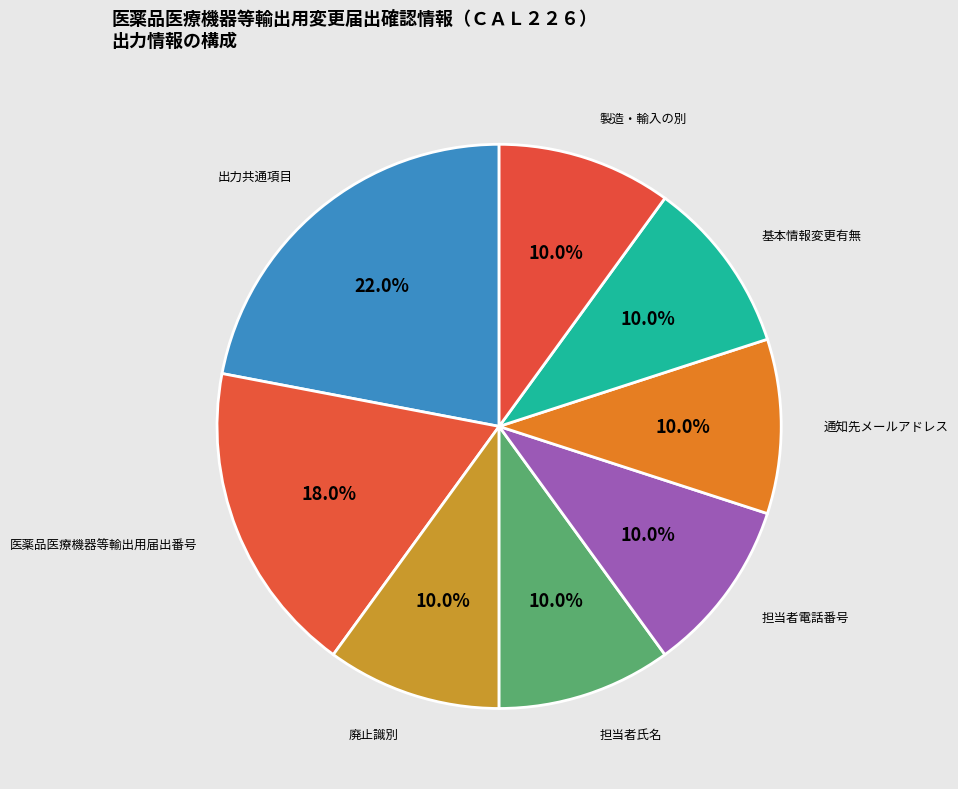

Count the number of slices in the pie.

8